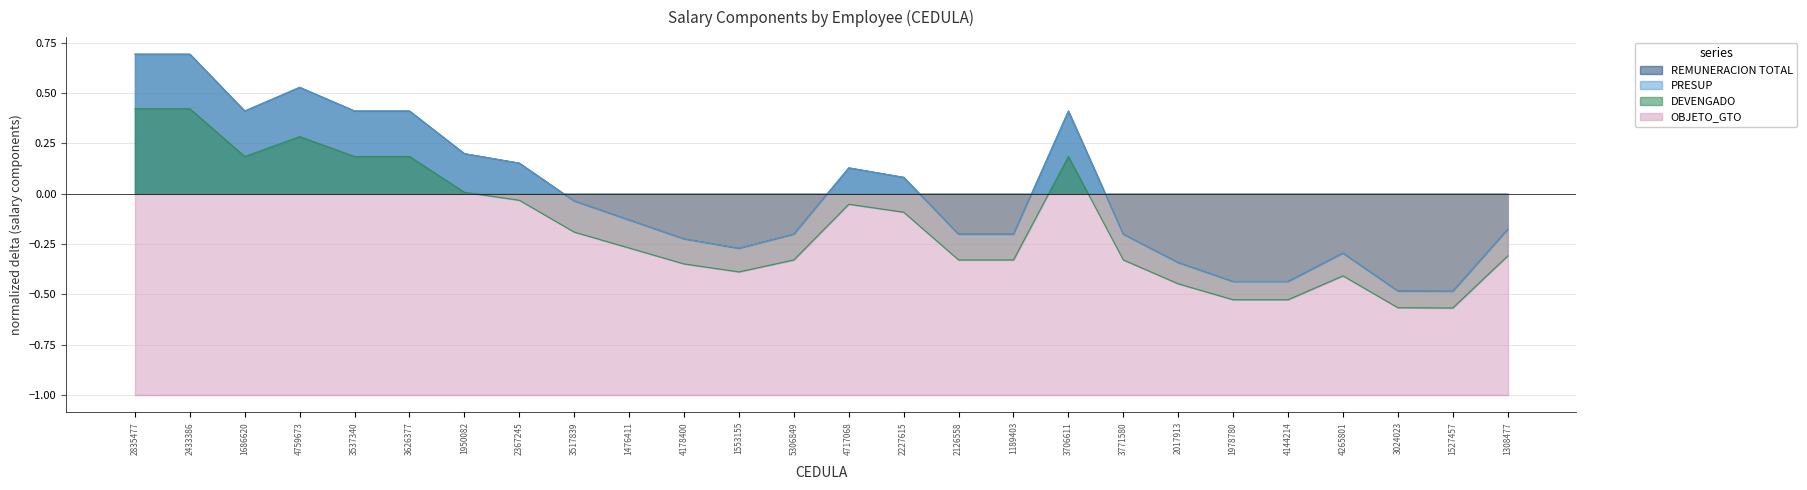

True or false: PRESUP has more than 0 points higher than both neighbors.

True